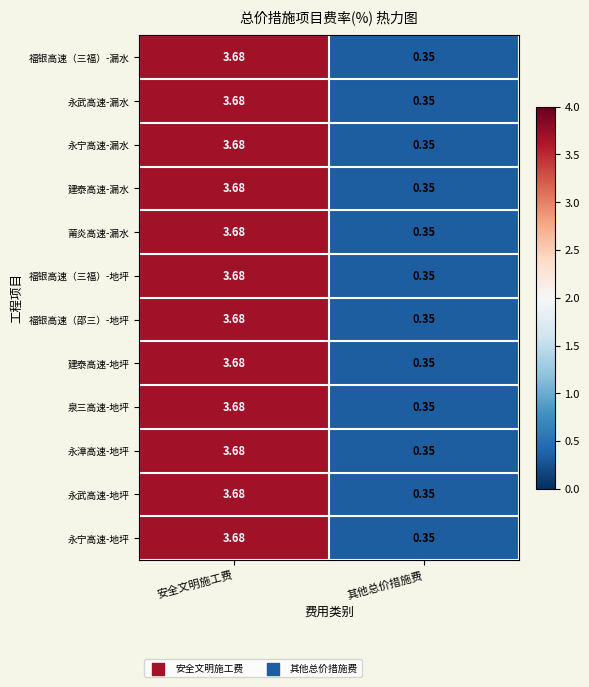

Where is 永漳高速-地坪 nearest to the value 2?

其他总价措施费